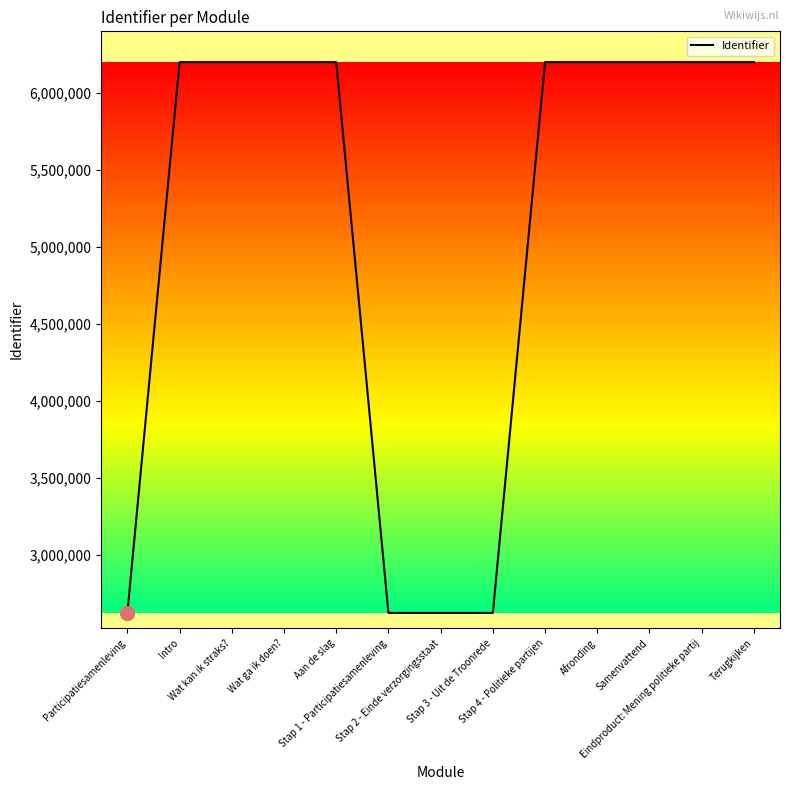

What is the minimum value shown in the chart?

2624308